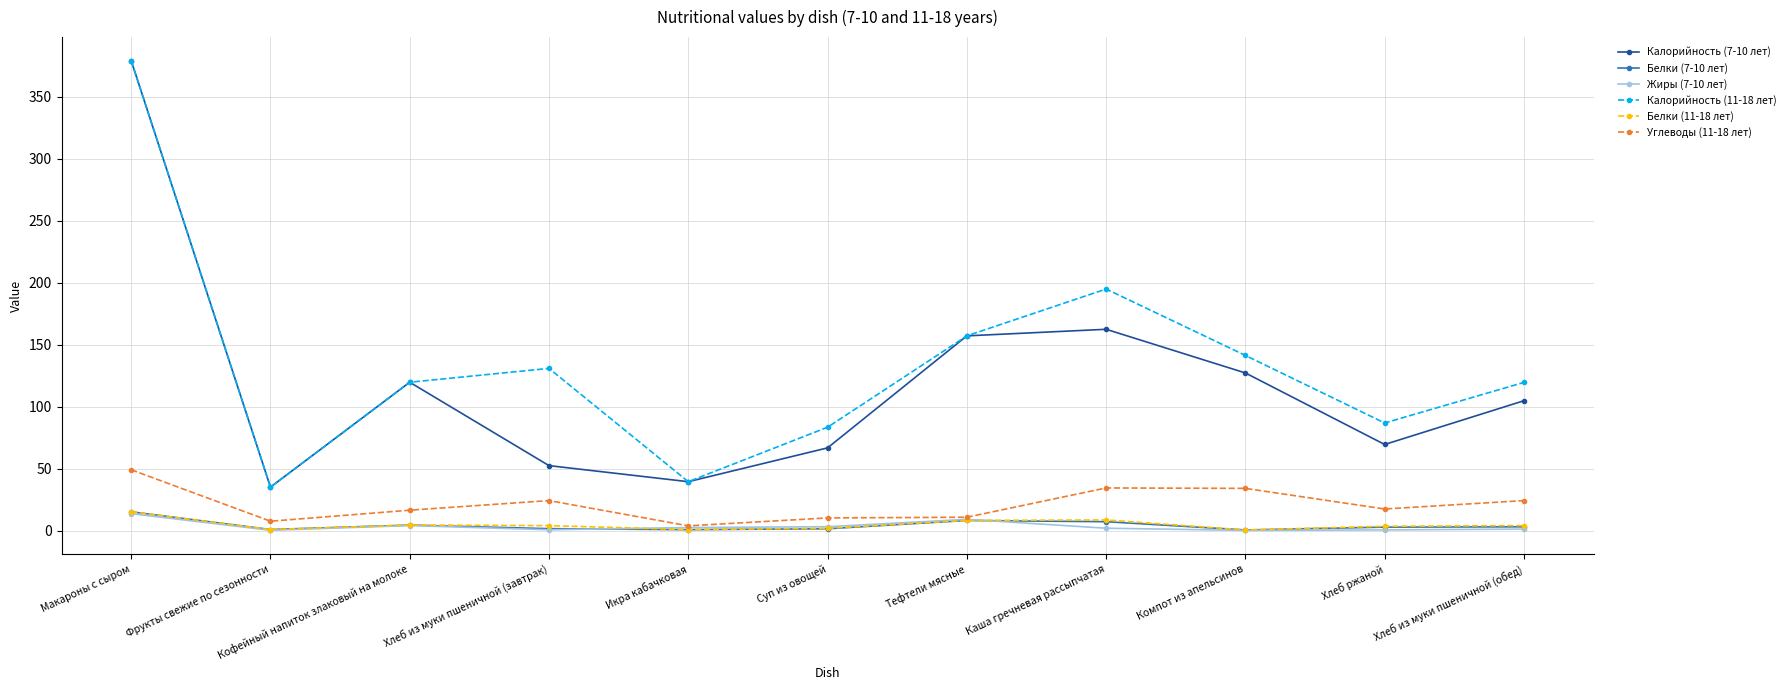

At which category does Белки (11-18 лет) reach its first local valley?

Фрукты свежие по сезонности